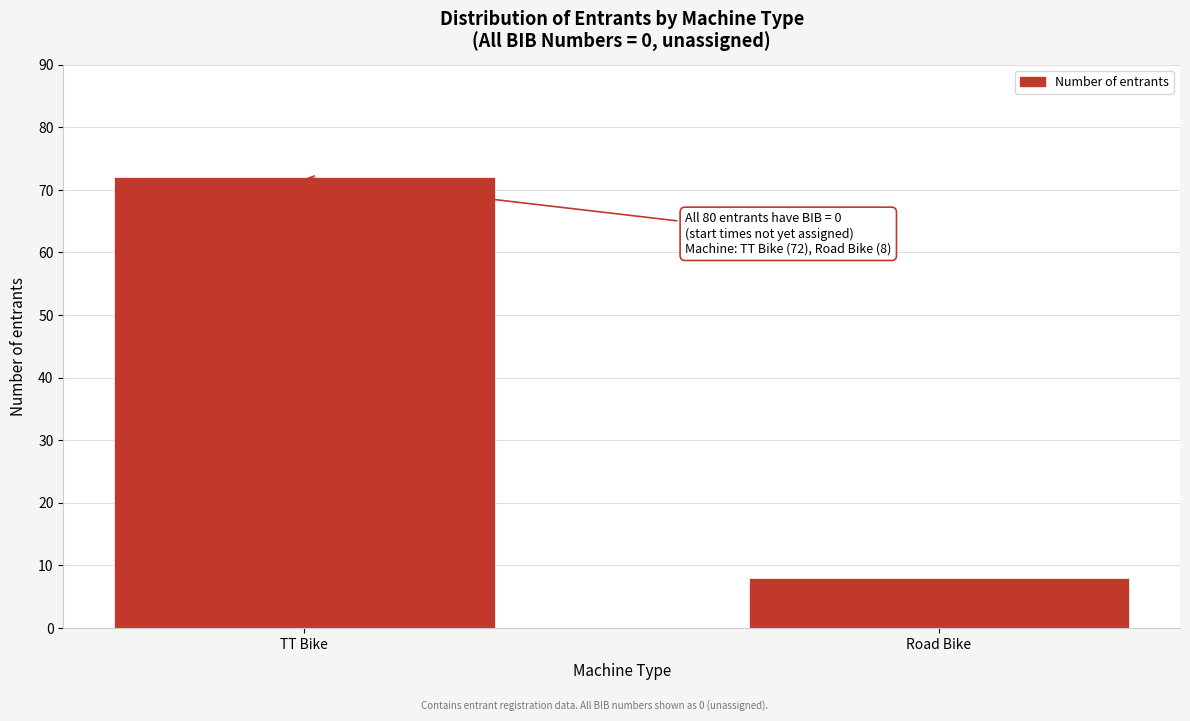

Reading left to right, extract all data points from this chart.

72	8